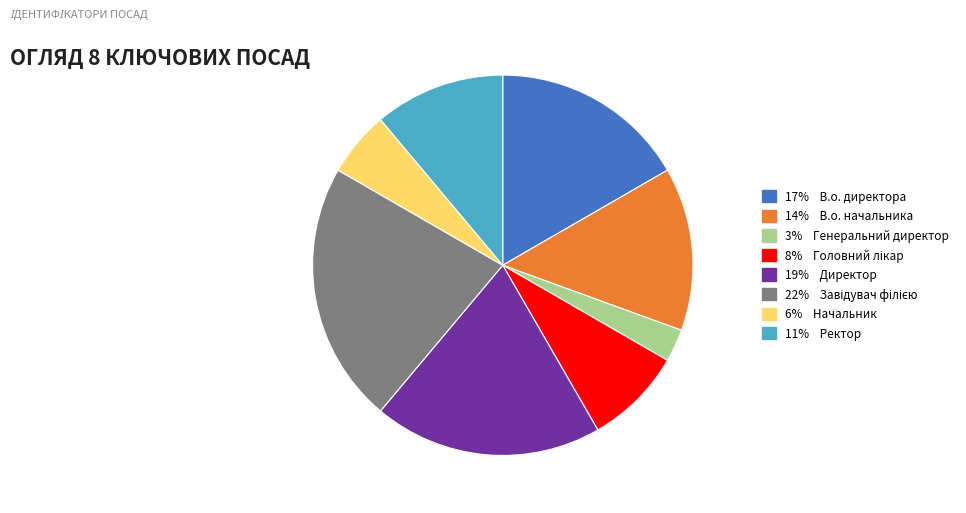

Does any single category account for the majority?

No